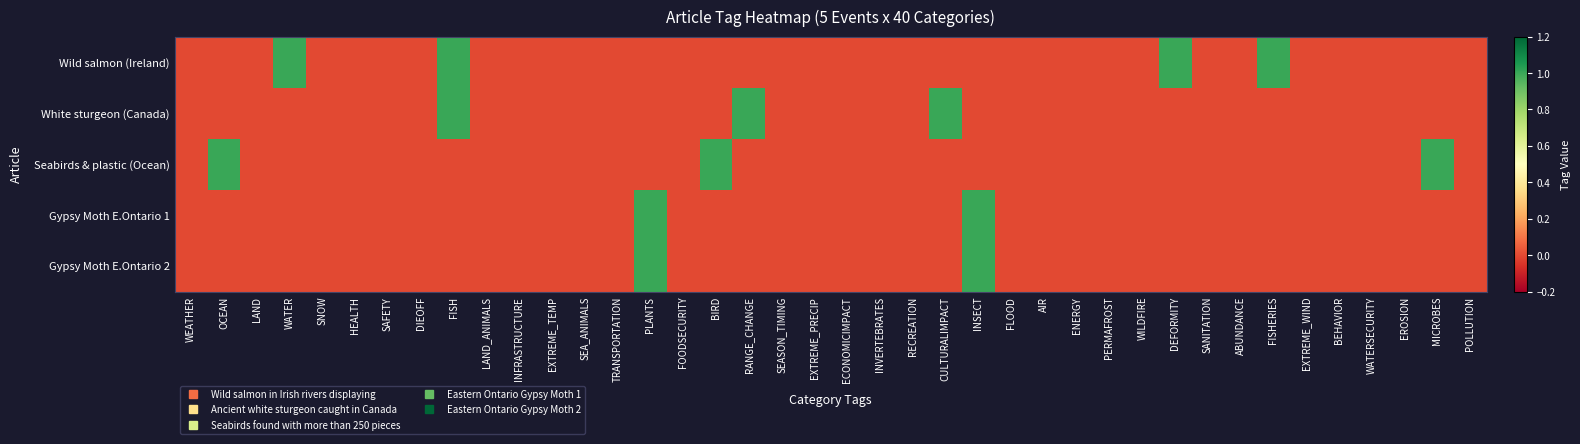

Rank the series by their maximum value, from highest to lowest.

Wild salmon (Ireland), White sturgeon (Canada), Seabirds & plastic (Ocean), Gypsy Moth E.Ontario 1, Gypsy Moth E.Ontario 2